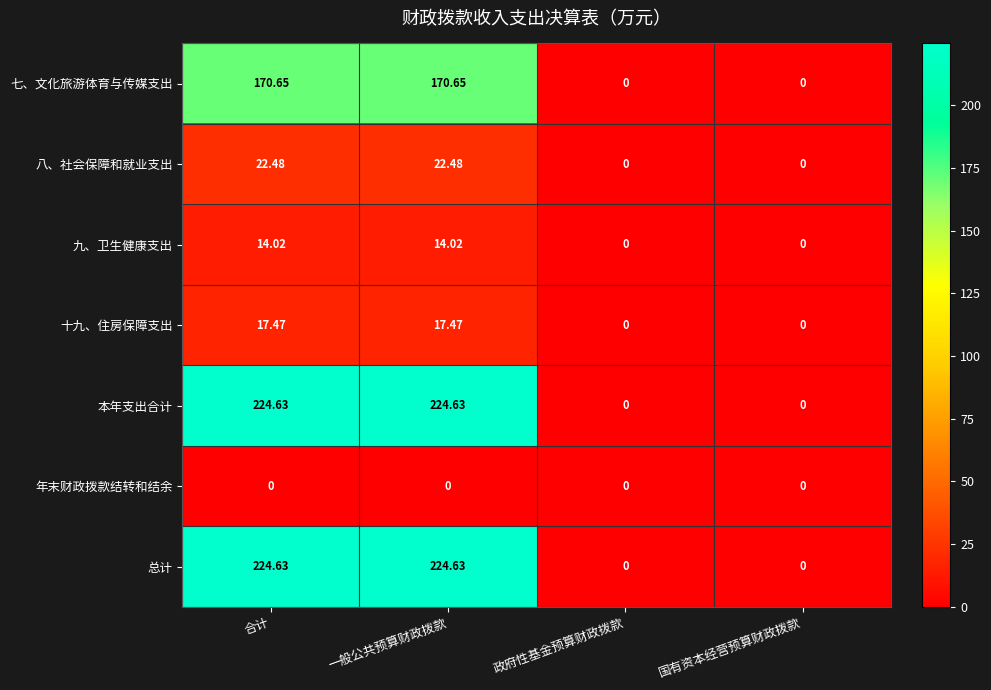

At how many categories does at least one series exceed 166?

2